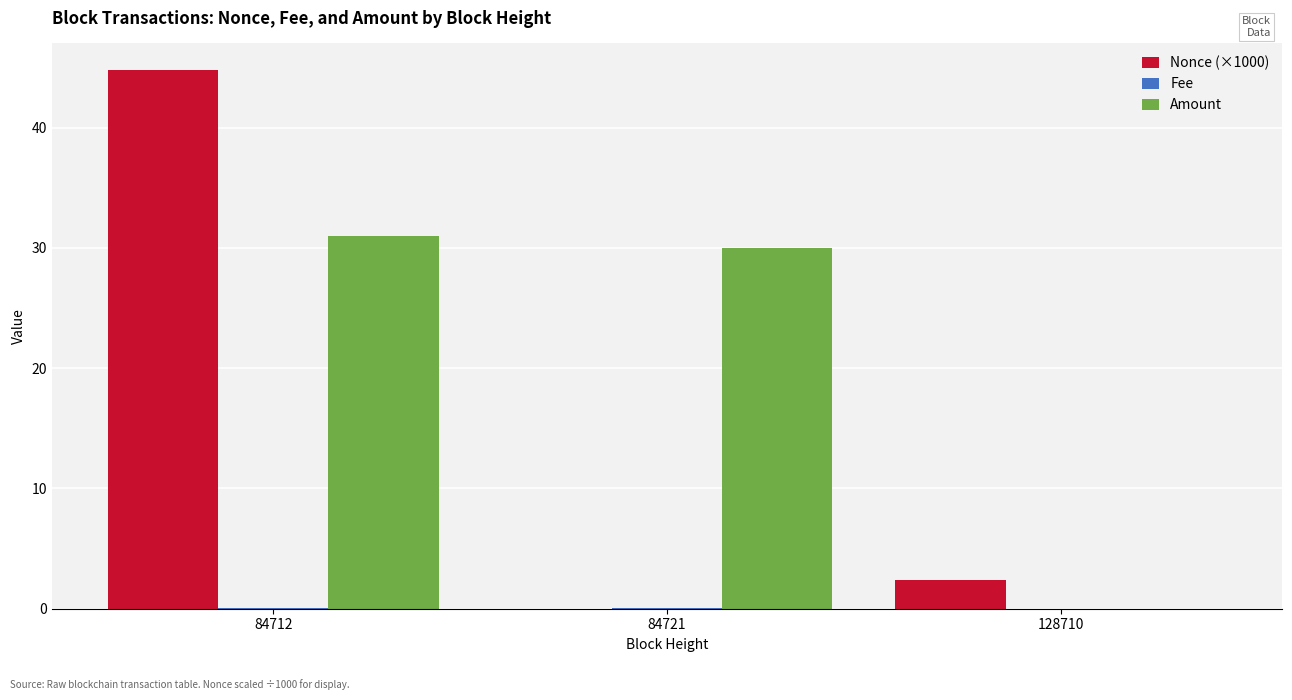

What is the difference between the Amount values at 84712 and 84721?

1.0